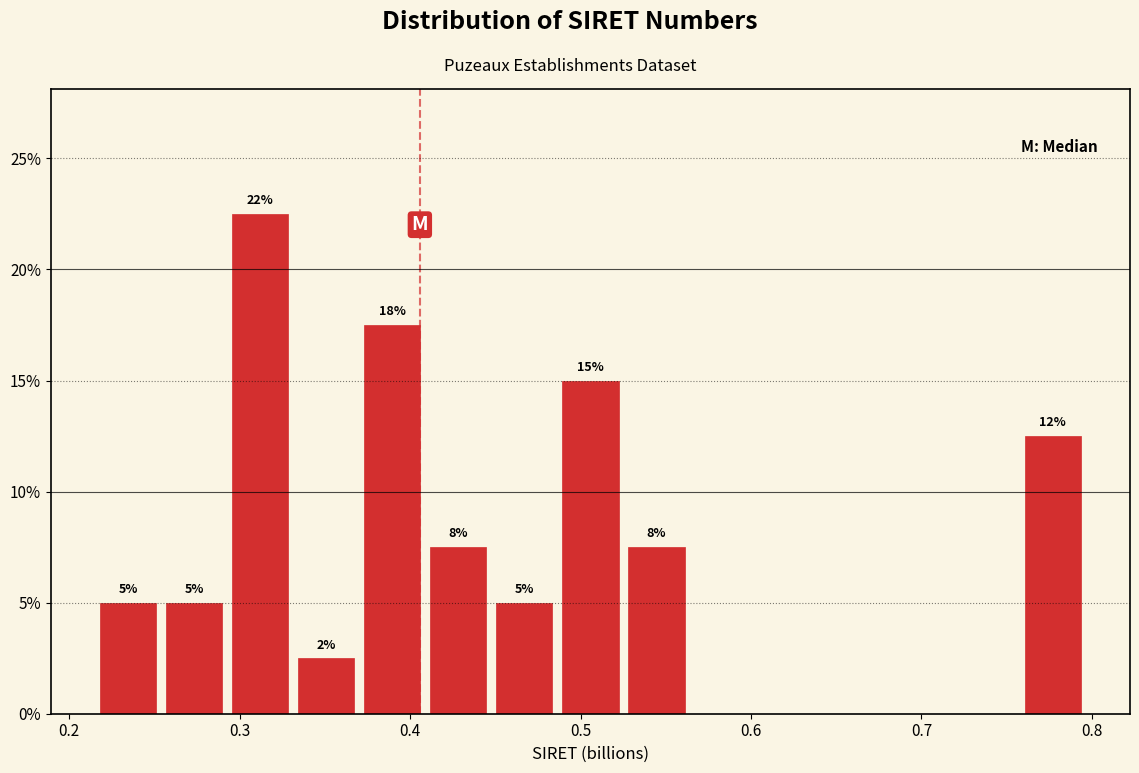

Around what value on the x-axis is the tallest bar? Give the approximate position of its centre, as read against the axis.

0.31